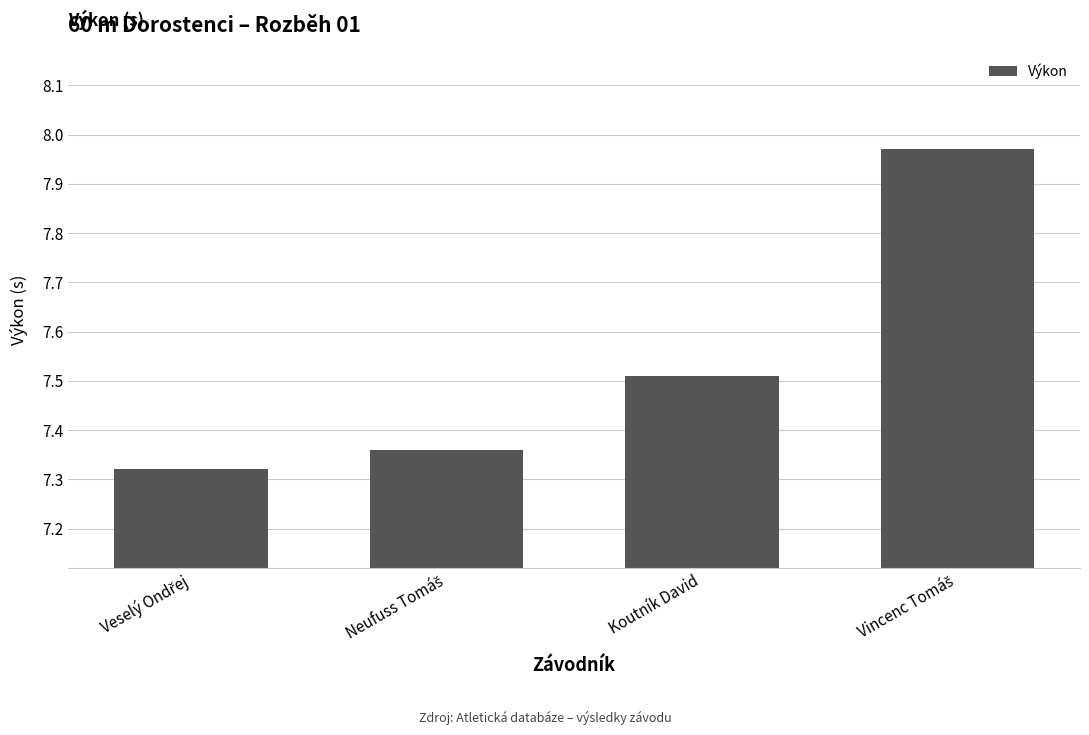

What is the difference between the maximum and second lowest values?

0.6